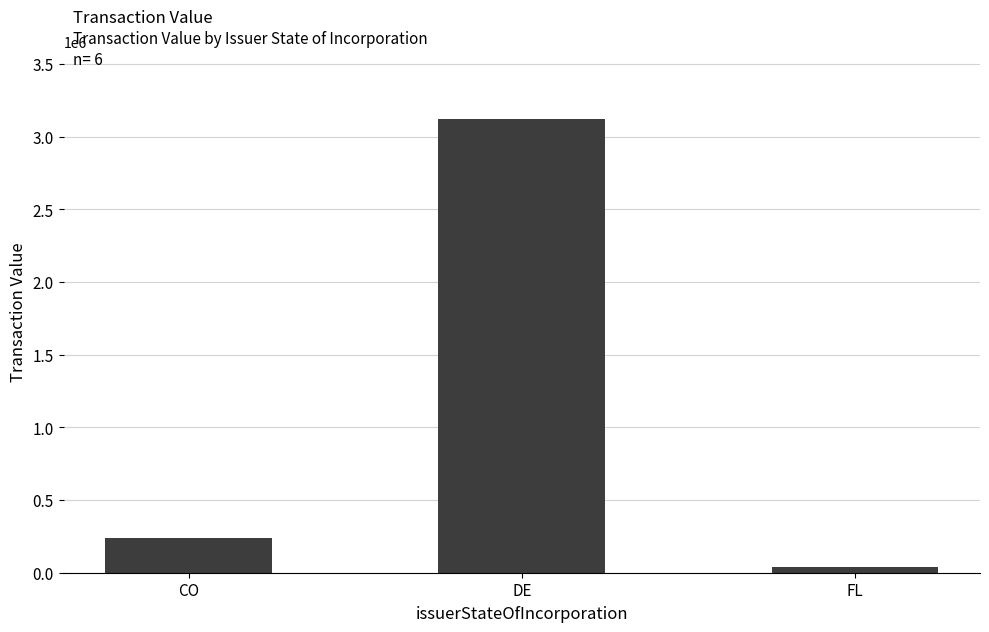

The chart shows a value of 39691 at FL. True or false?

True